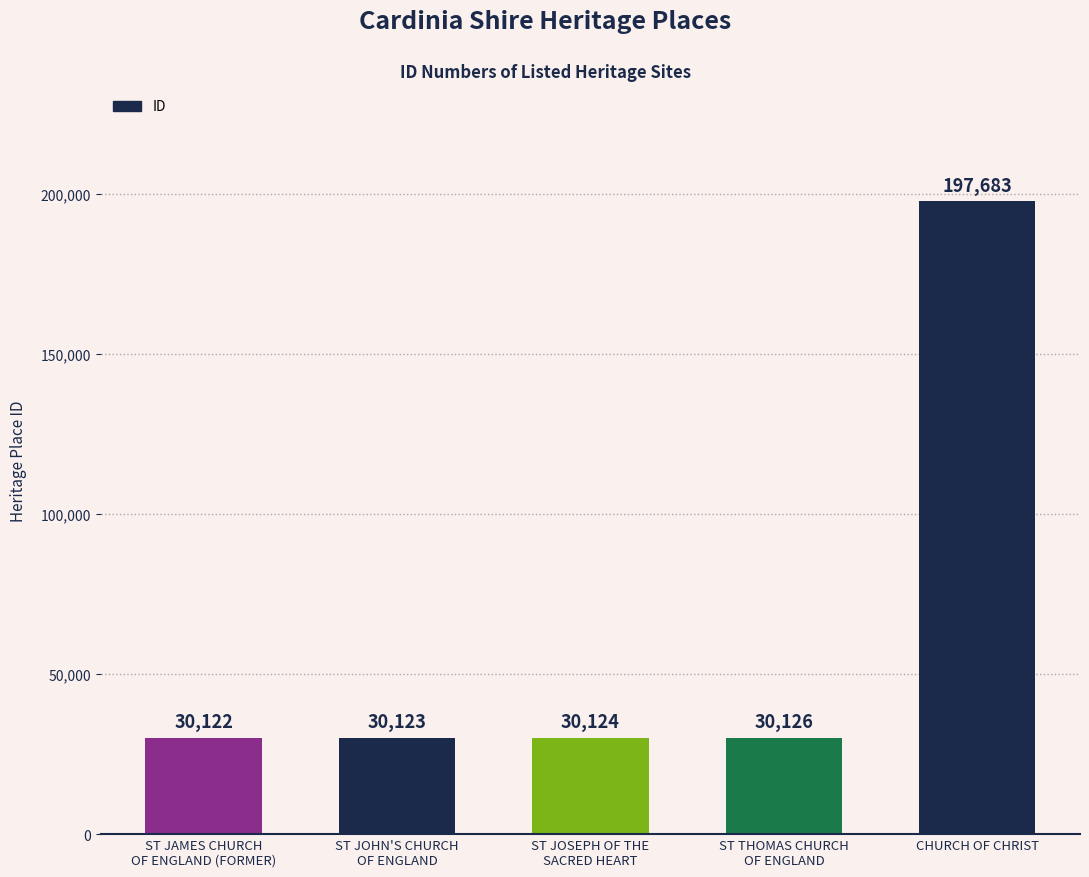

Which has a higher value, ST JOSEPH OF THE
SACRED HEART or CHURCH OF CHRIST?

CHURCH OF CHRIST